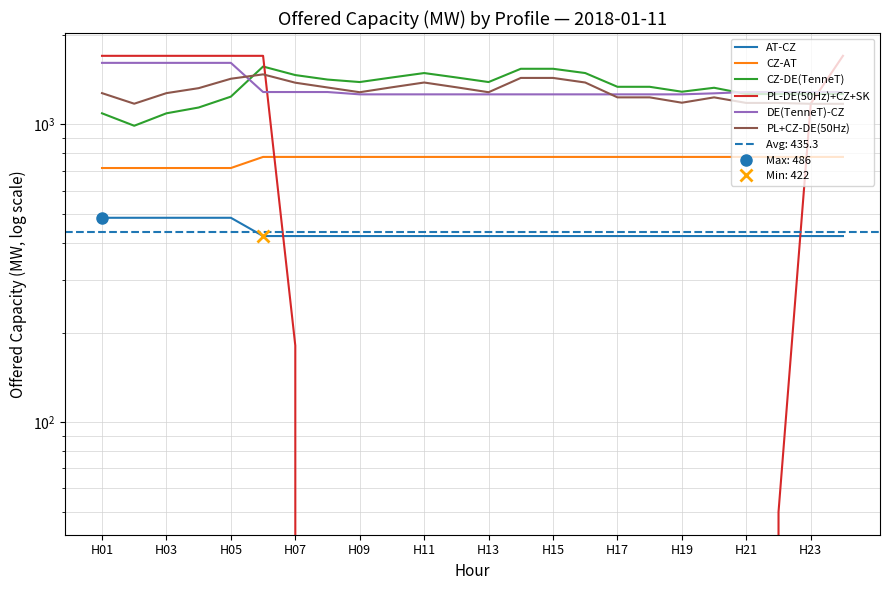

Where is DE(TenneT)-CZ nearest to the value 1436?

H11